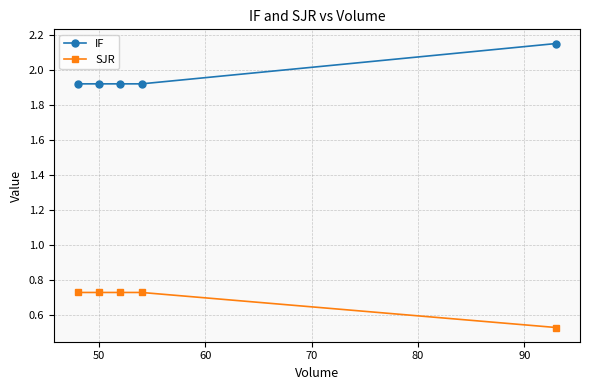

True or false: SJR and IF intersect in this chart.

False